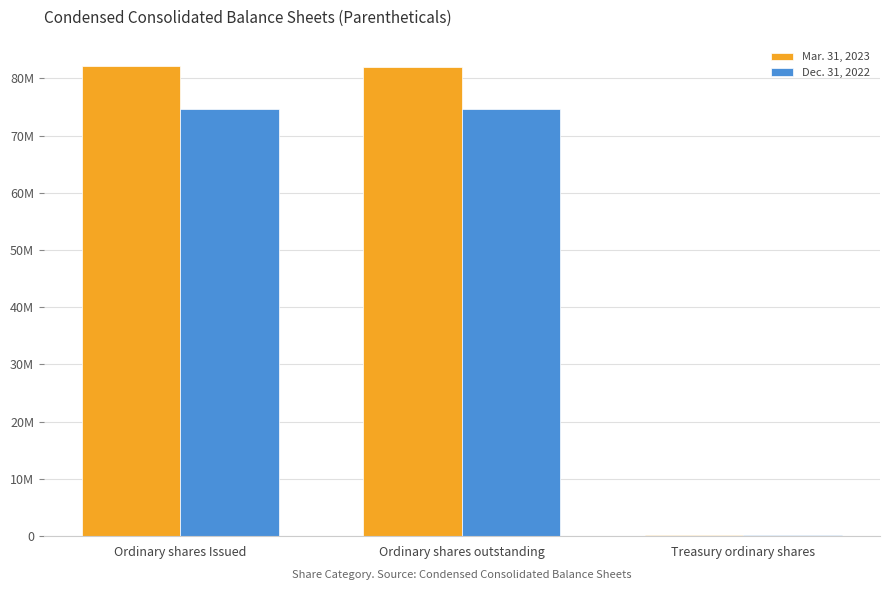

Does the chart contain stacked bars?

No